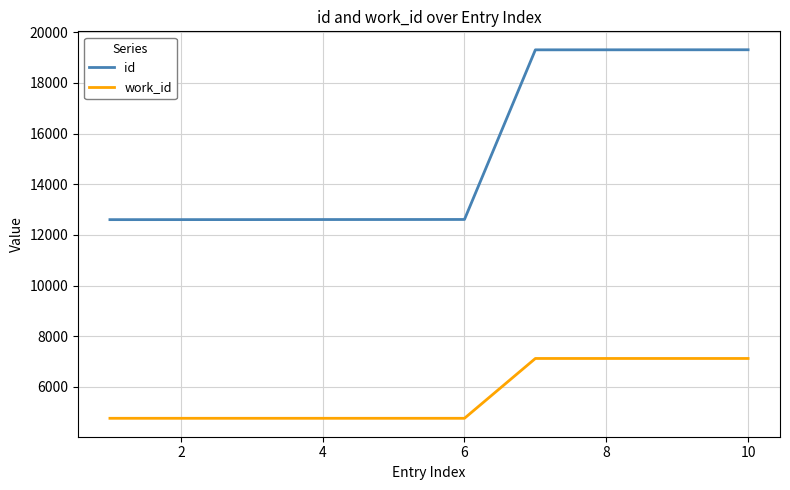

Which series has the widest spread of values?

id